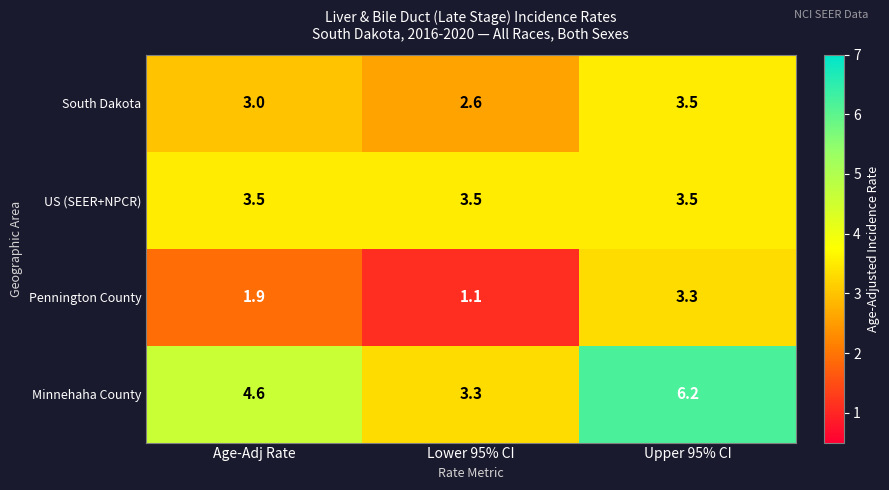

Between Lower 95% CI and Upper 95% CI, which series saw the biggest shift?

Minnehaha County